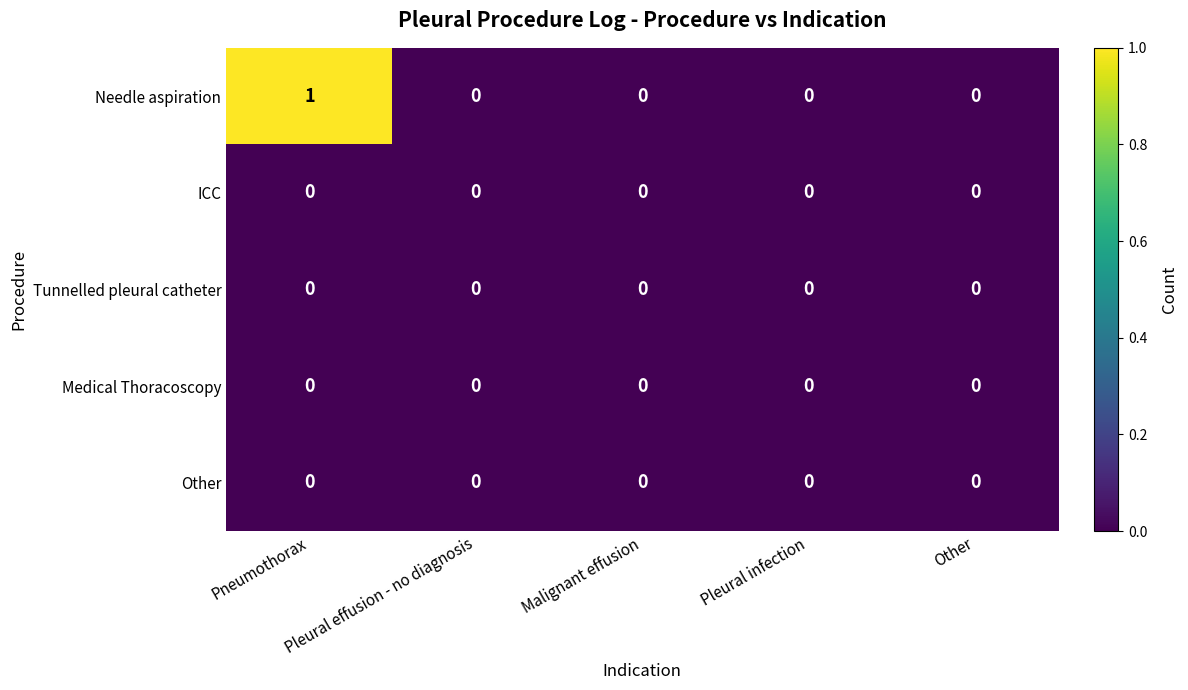

At which category is the sum across all series the highest?

Pneumothorax